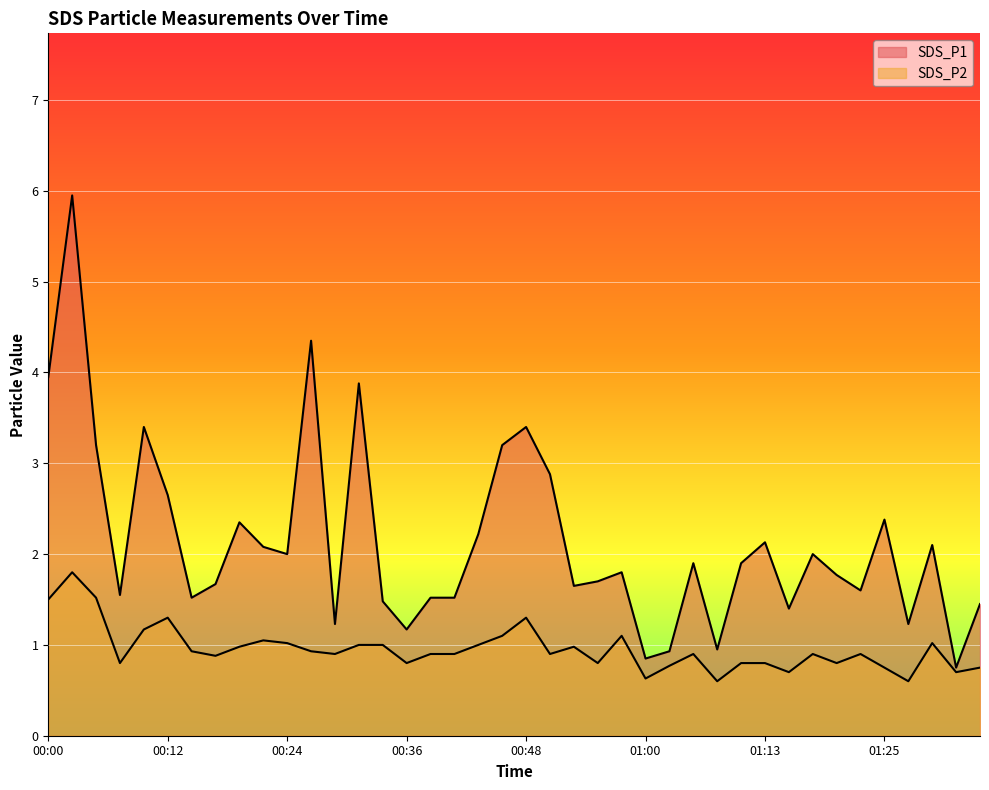

List the series in order of their overall mean, highest first.

SDS_P1, SDS_P2